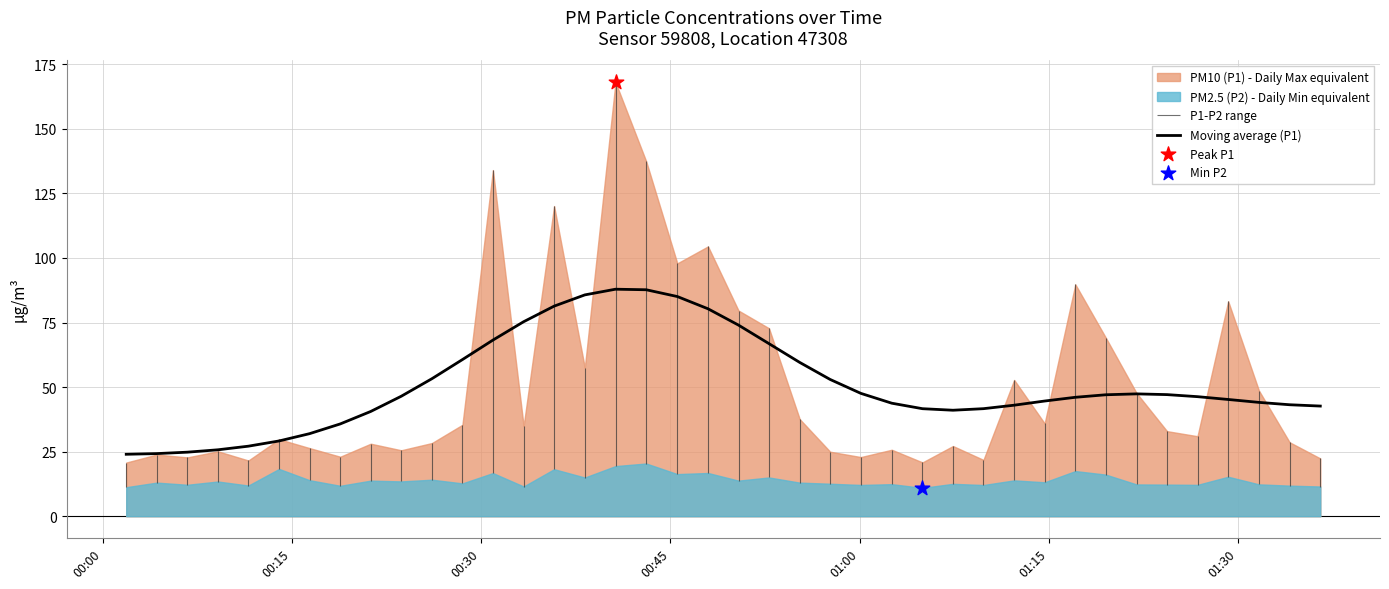

What is the highest value of the Moving average (P1) series?

87.9